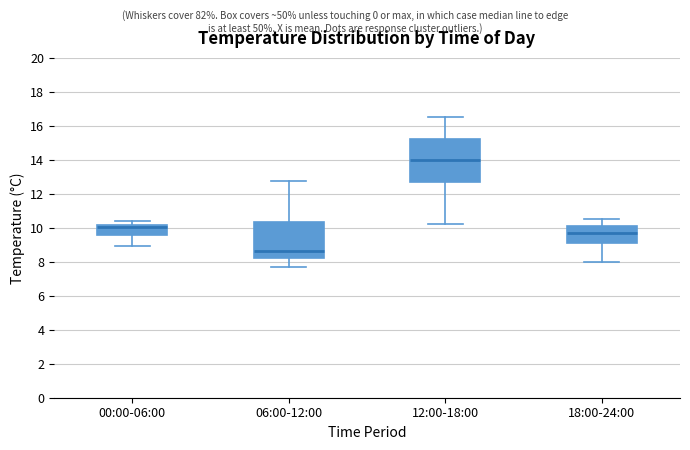

Reading left to right, transcribe this box plot: for each box, give where its median line is, the range the box spans, and where its two whiskers end, as read against the y-axis. The values are not printed on the chart, so give them approximately, as read against the axis.

00:00-06:00: median 10.0, box 9.6 to 10.2, whiskers 9.0 to 10.4
06:00-12:00: median 8.6, box 8.2 to 10.4, whiskers 7.6 to 12.8
12:00-18:00: median 14.0, box 12.6 to 15.2, whiskers 10.2 to 16.6
18:00-24:00: median 9.8, box 9.0 to 10.0, whiskers 8.0 to 10.6